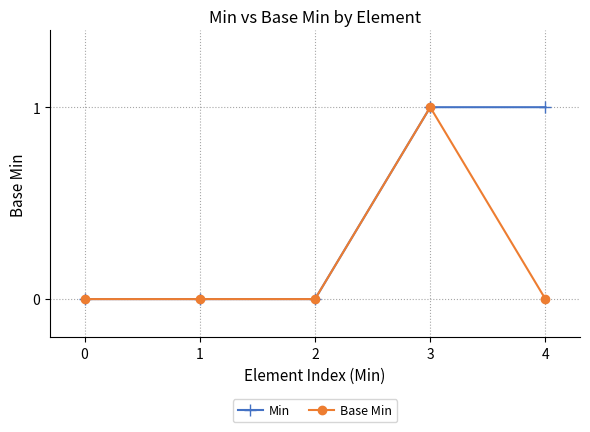

True or false: Base Min has more than 2 interior local peaks.

False